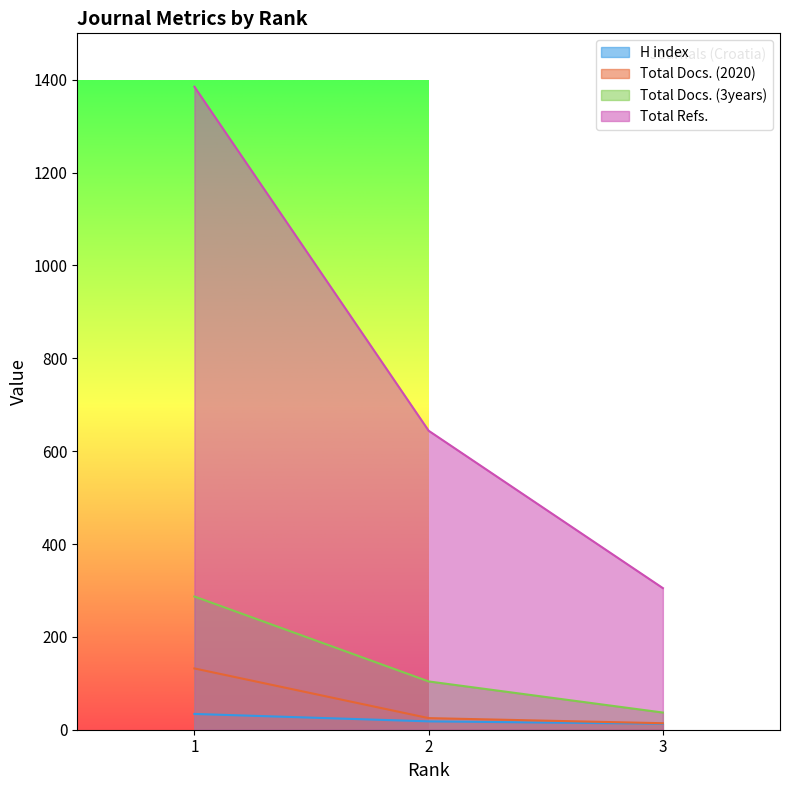

What is the total value across all series at 2?

791